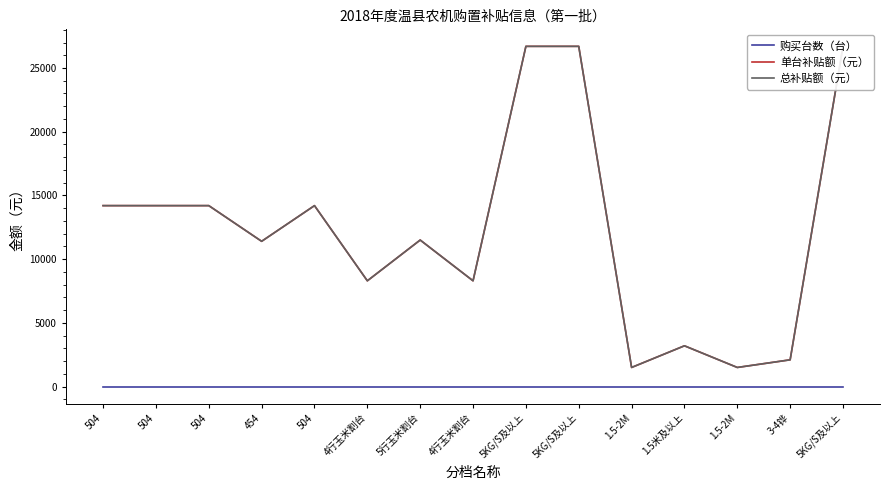

Is the value of 总补贴额（元） at 454 greater than the value of 购买台数（台） at 454?

Yes